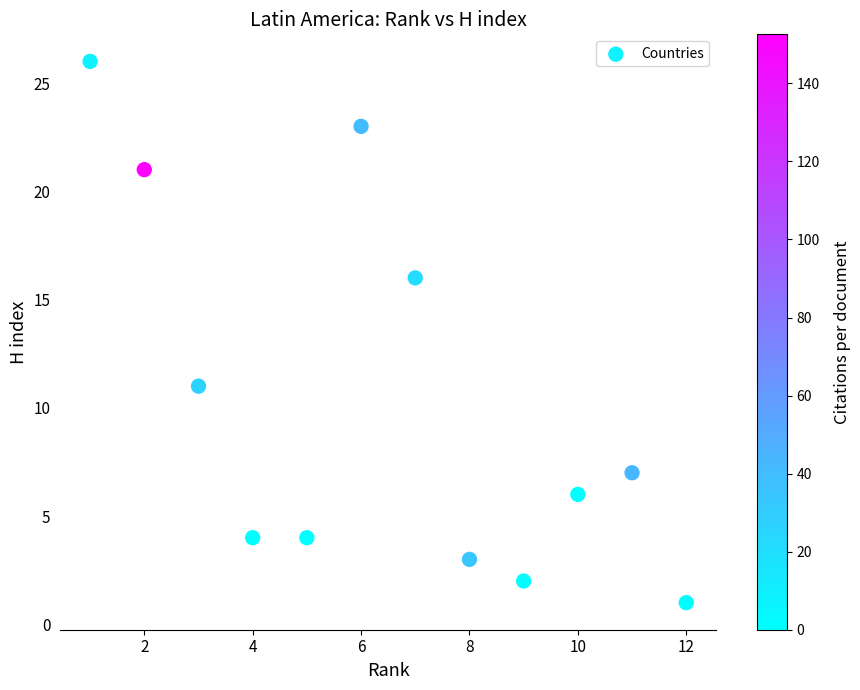

What Y value in the scatter plot is closest to 13?

11